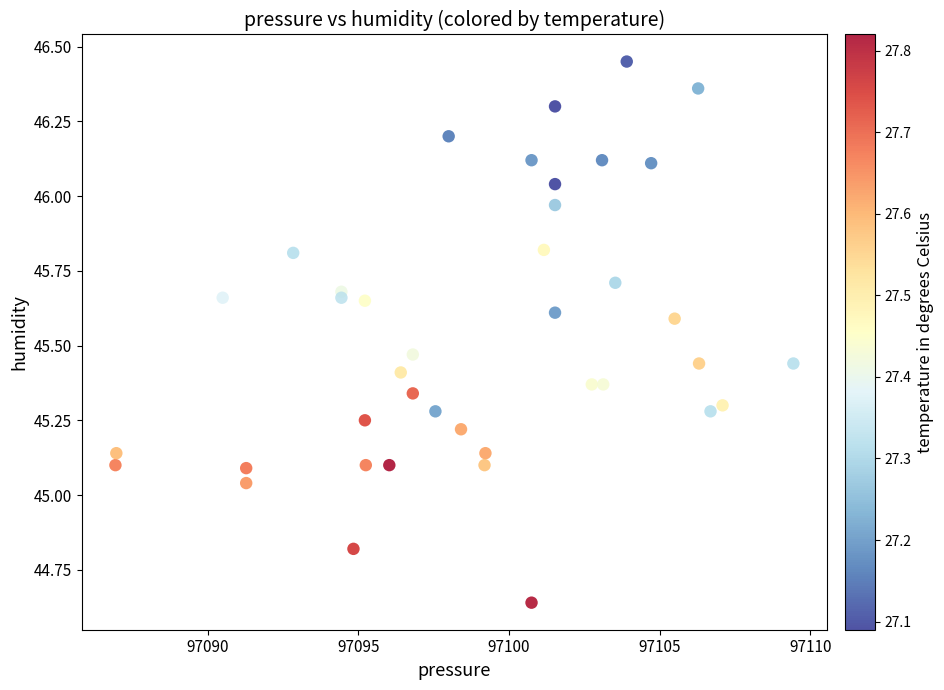

What is the range of Y values (max minus min)?

1.8